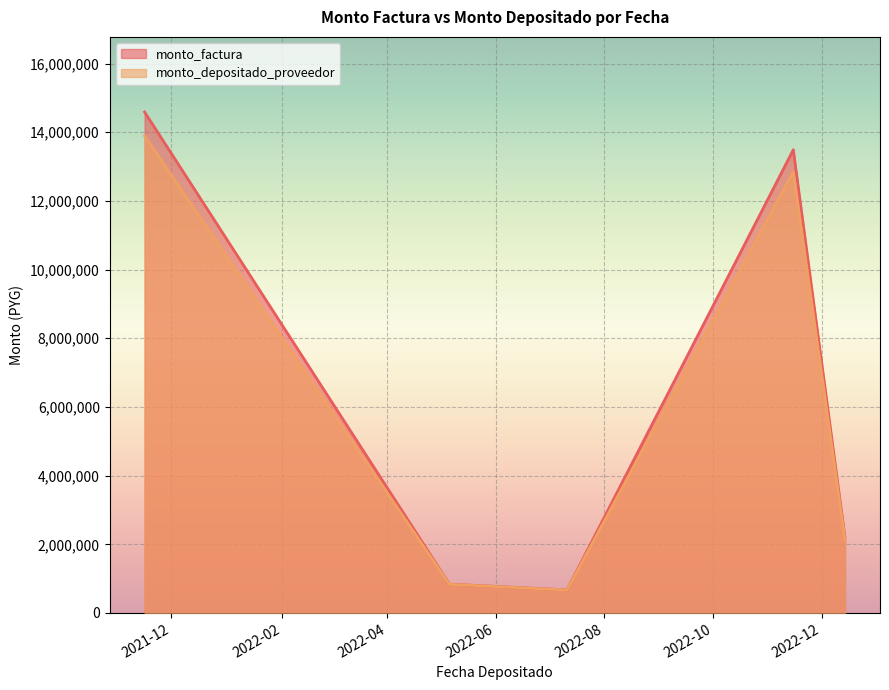

How many data points in monto_depositado_proveedor are less than 2130000?

2